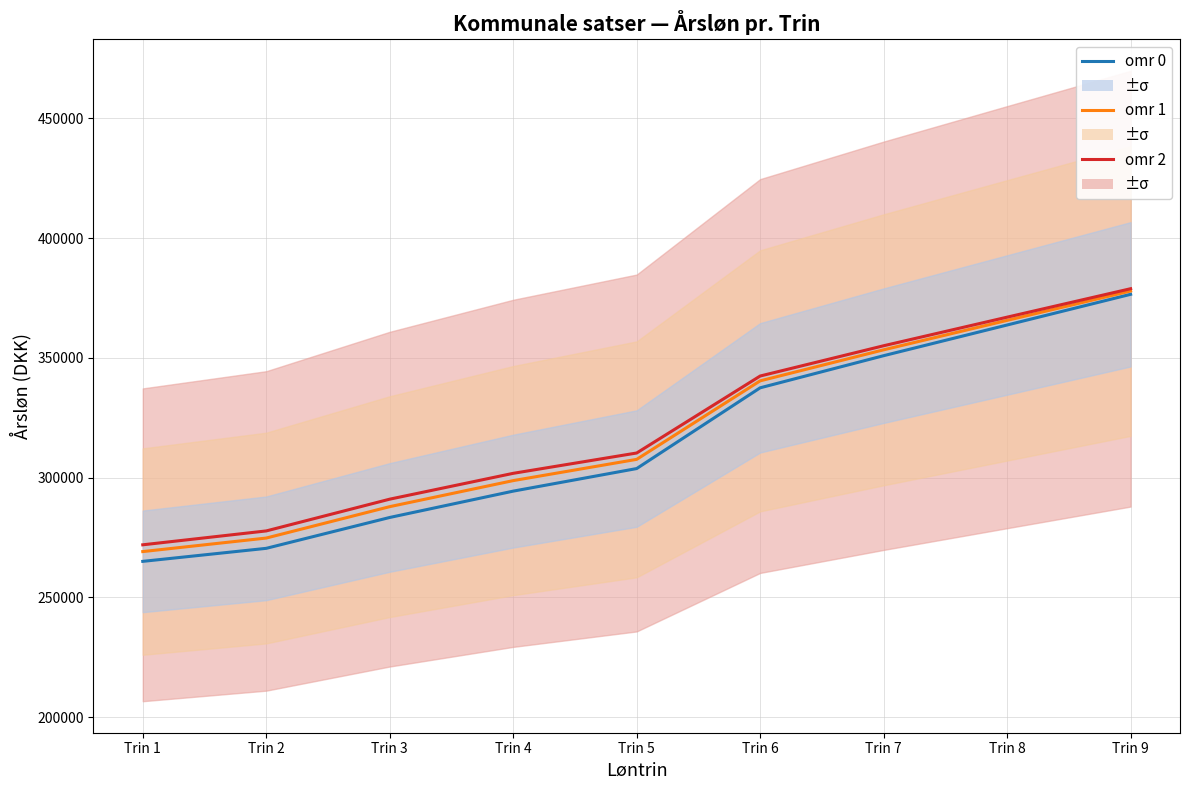

The value of omr 0 at Trin 4 is 169556. True or false?

False